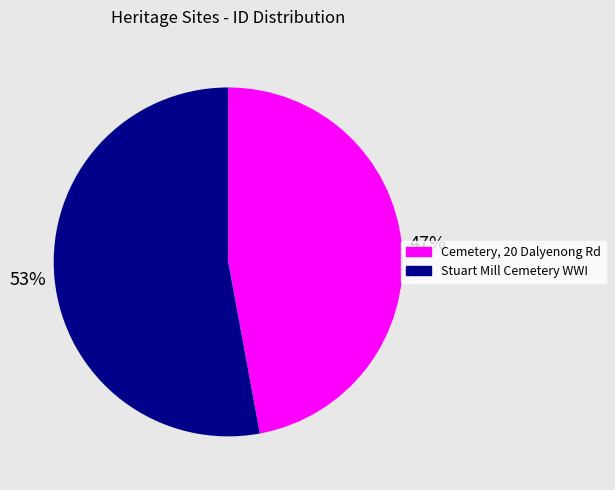

To the nearest percent, what portion does Cemetery, 20 Dalyenong Rd represent?

47%